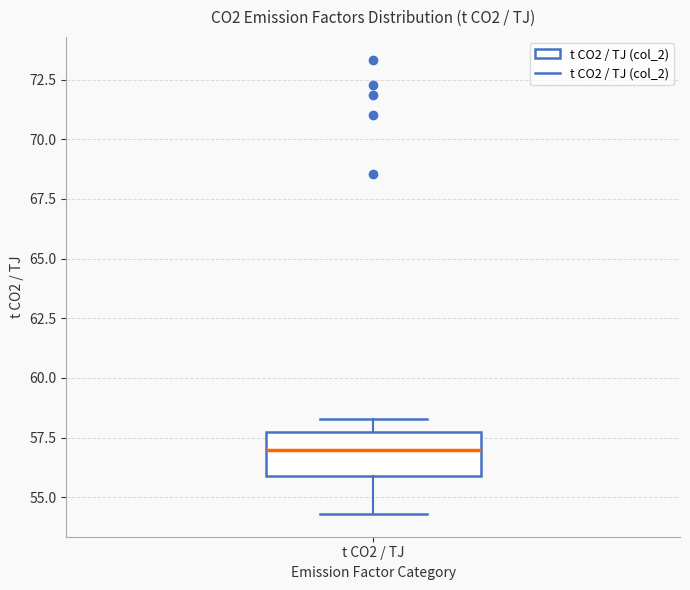

Where does the lower whisker of the box for t CO2 / TJ end on the y-axis? The values are not printed on the chart, so give them approximately, as read against the axis.

54.5